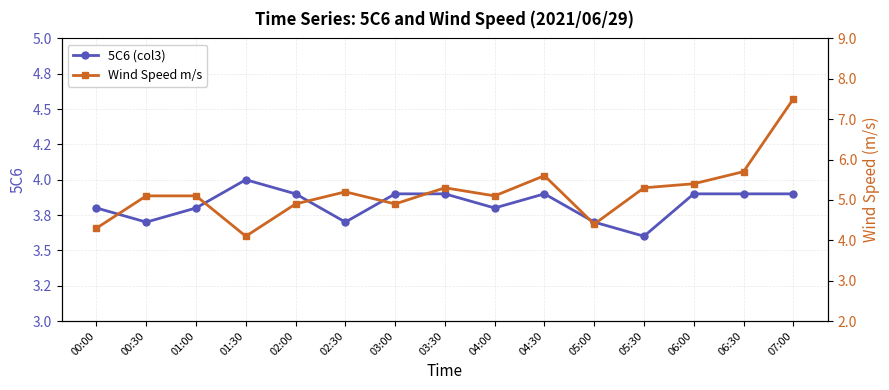

What is the sum of the Wind Speed m/s values at 01:00 and 05:00?

9.5